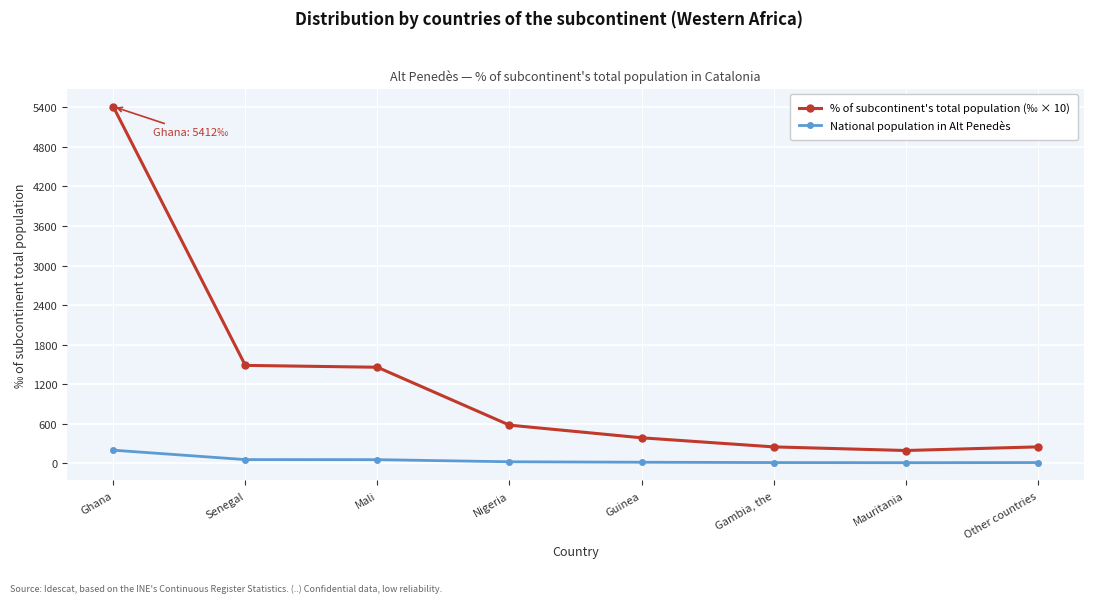

What is the difference between the % of subcontinent's total population (‰ × 10) values at Other countries and Nigeria?

330